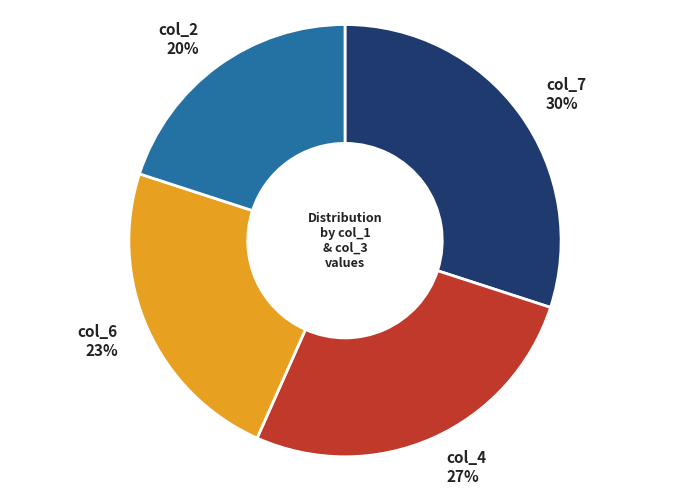

To the nearest percent, what is the difference between the largest and smallest slice percentages?

10%